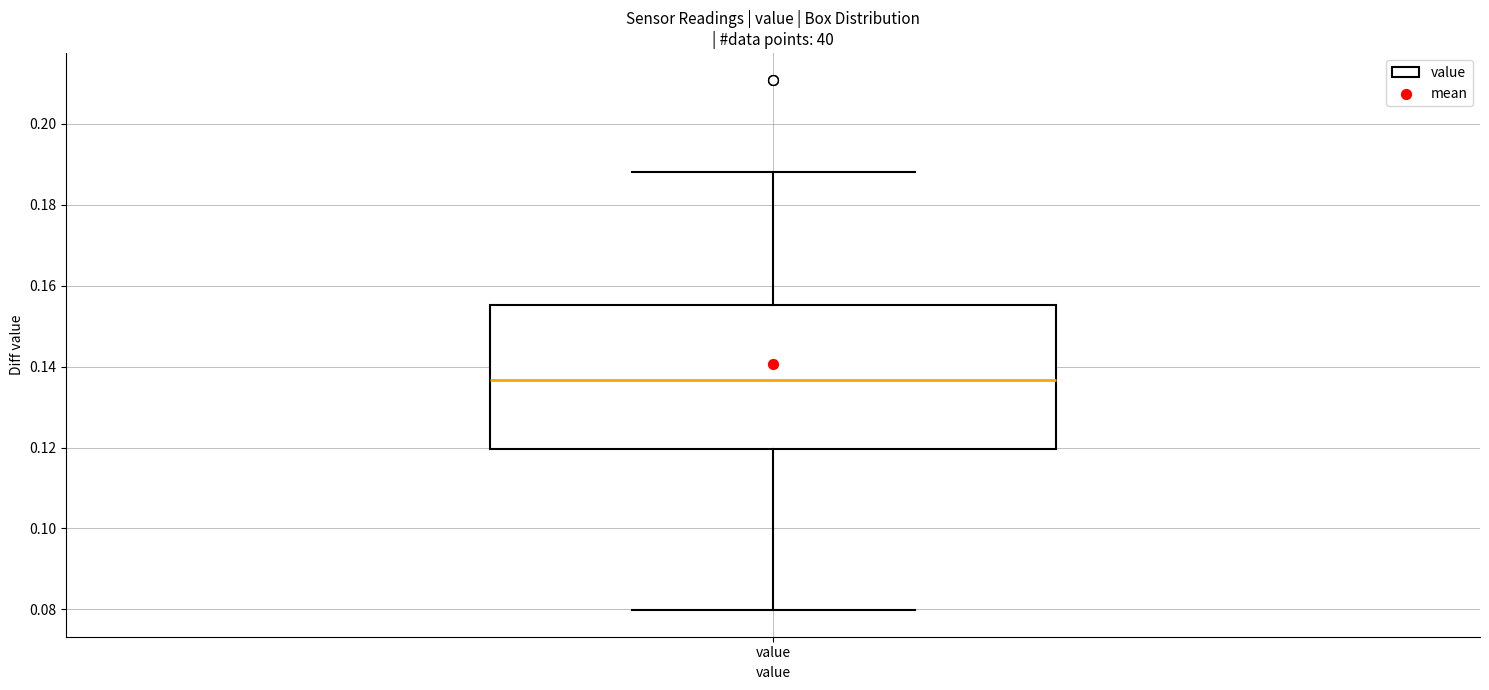

Where does the upper whisker of the box for value end on the y-axis? The values are not printed on the chart, so give them approximately, as read against the axis.

0.188